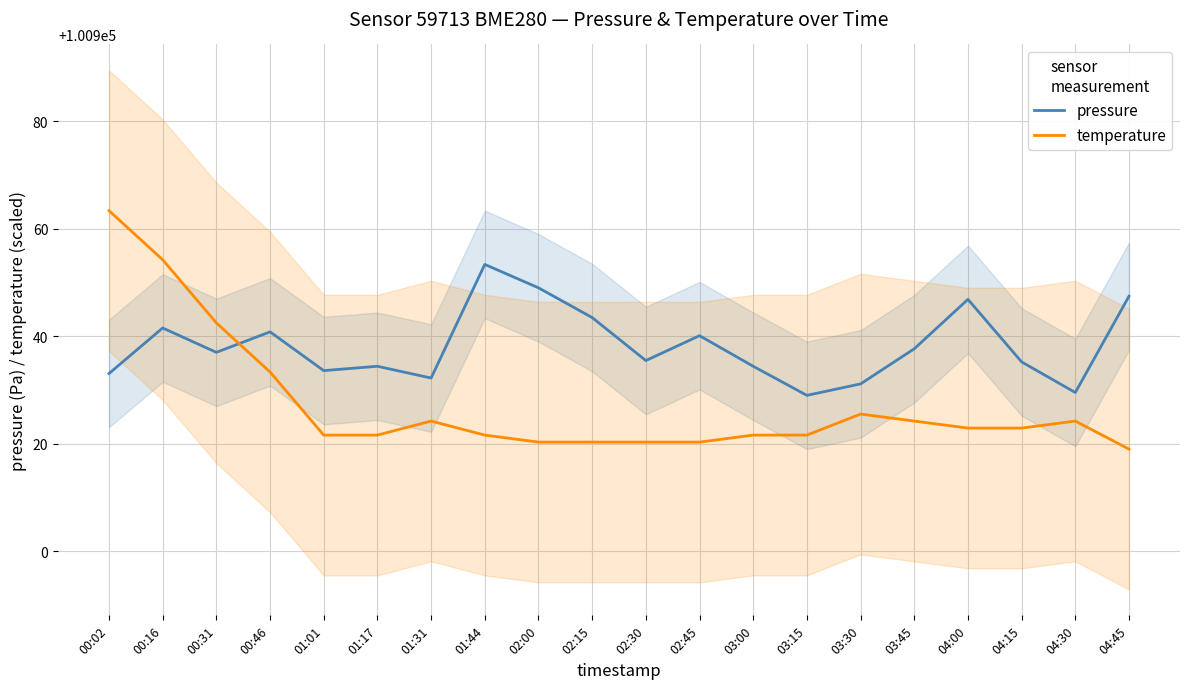

Is it true that temperature equals 43575.5 at 02:15?

False